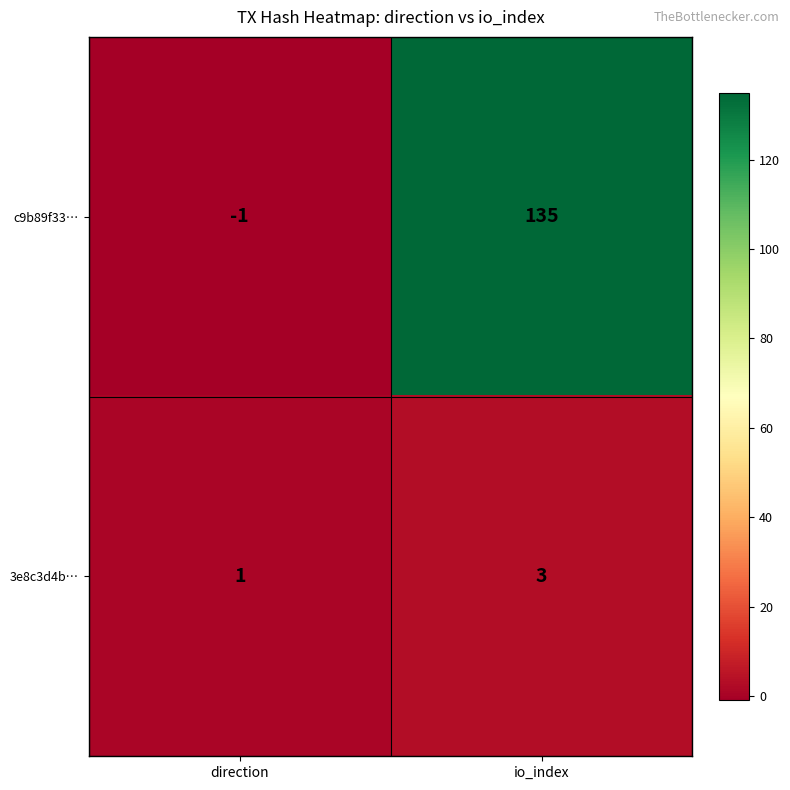

List the series in order of their peak value, highest first.

c9b89f33…, 3e8c3d4b…